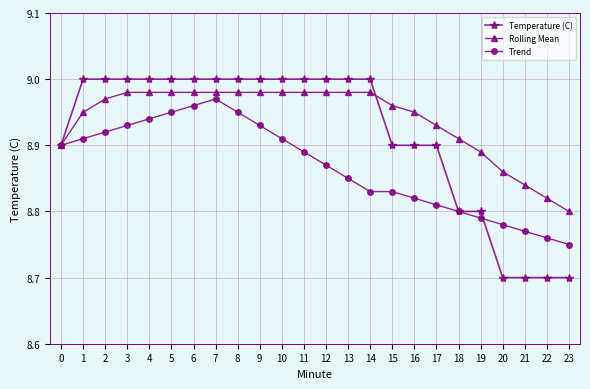

What is the minimum value for Temperature (C)?

8.7